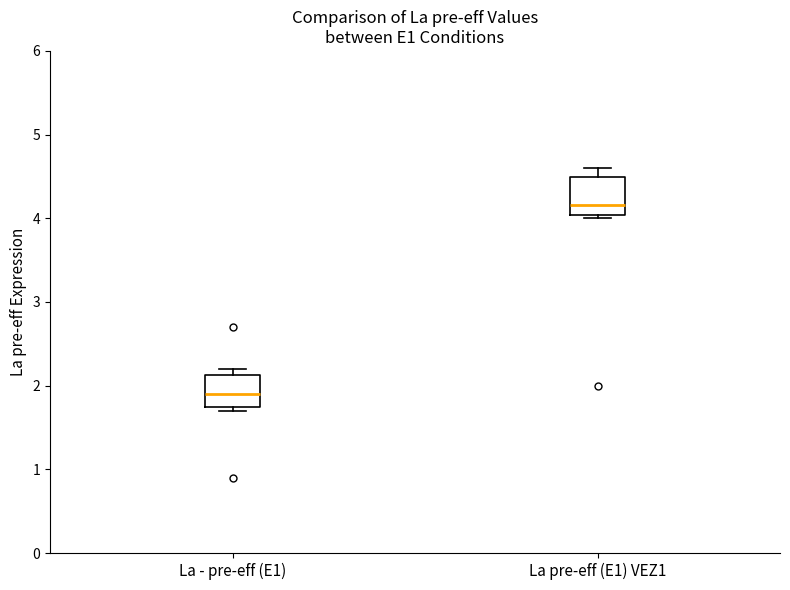

Where is the lower edge of the box for La - pre-eff (E1) on the y-axis? The values are not printed on the chart, so give them approximately, as read against the axis.

1.8